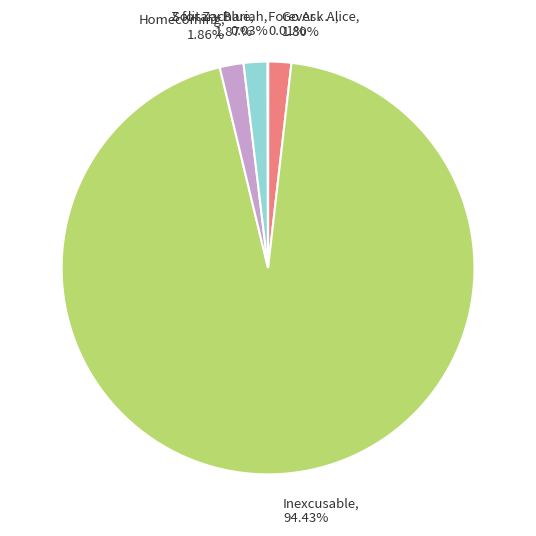

Does Inexcusable, 94.43% represent more than half of the total?

Yes